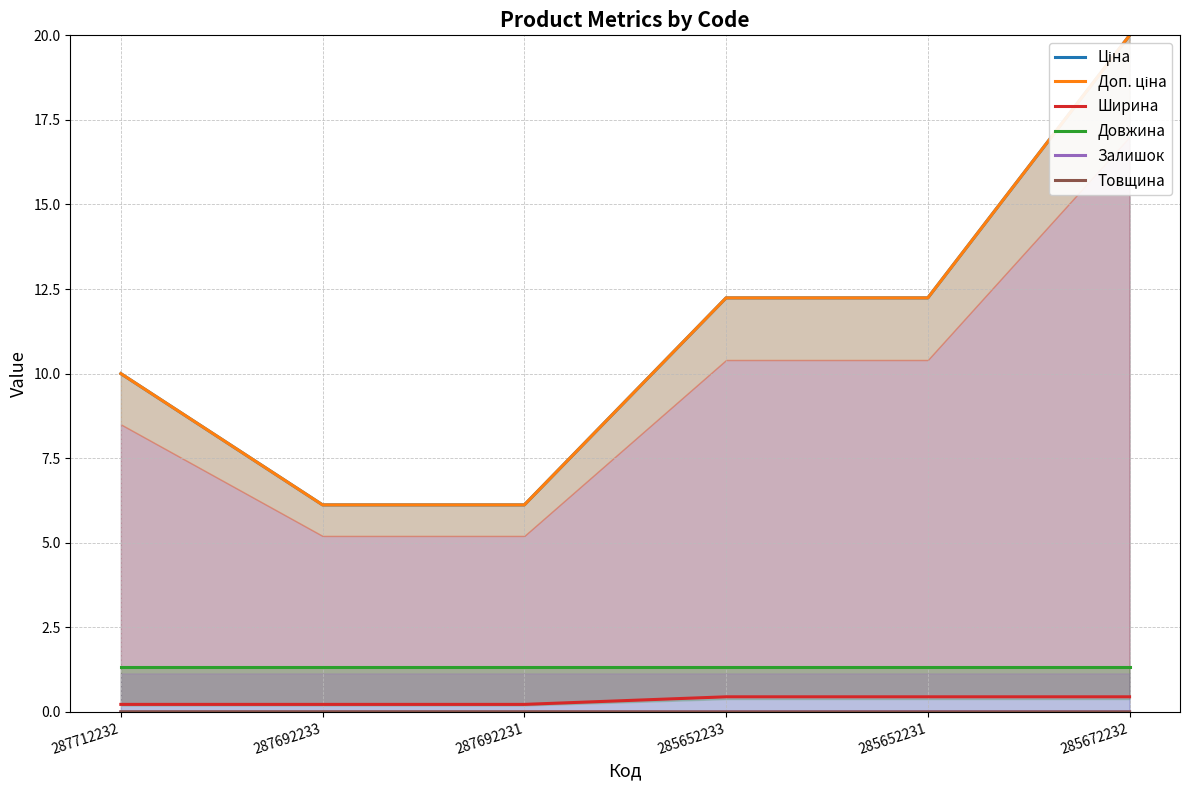

At which category is the sum across all series the highest?

285672232